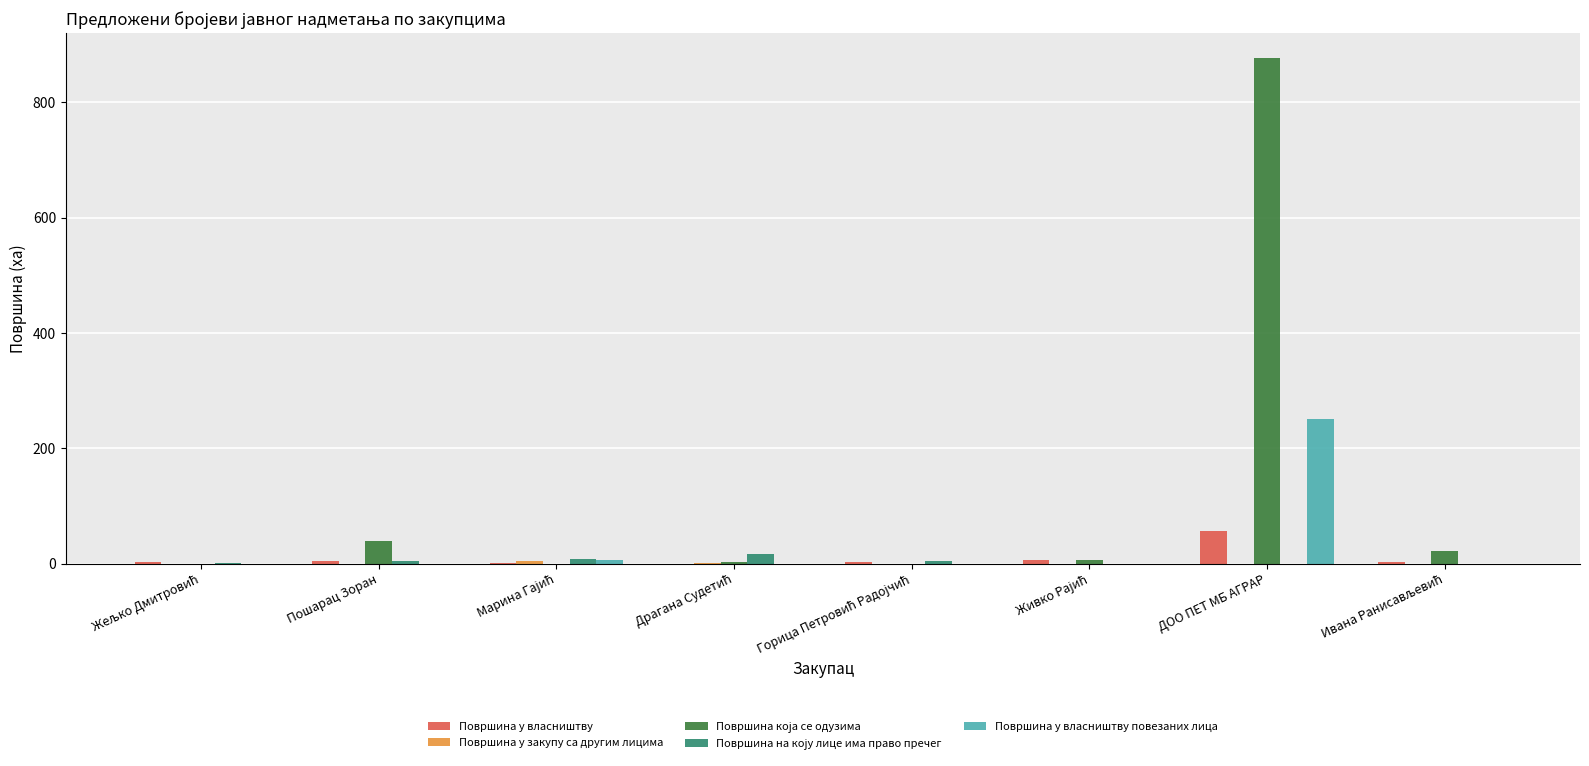

At which category is the sum across all series the highest?

ДОО ПЕТ МБ АГРАР